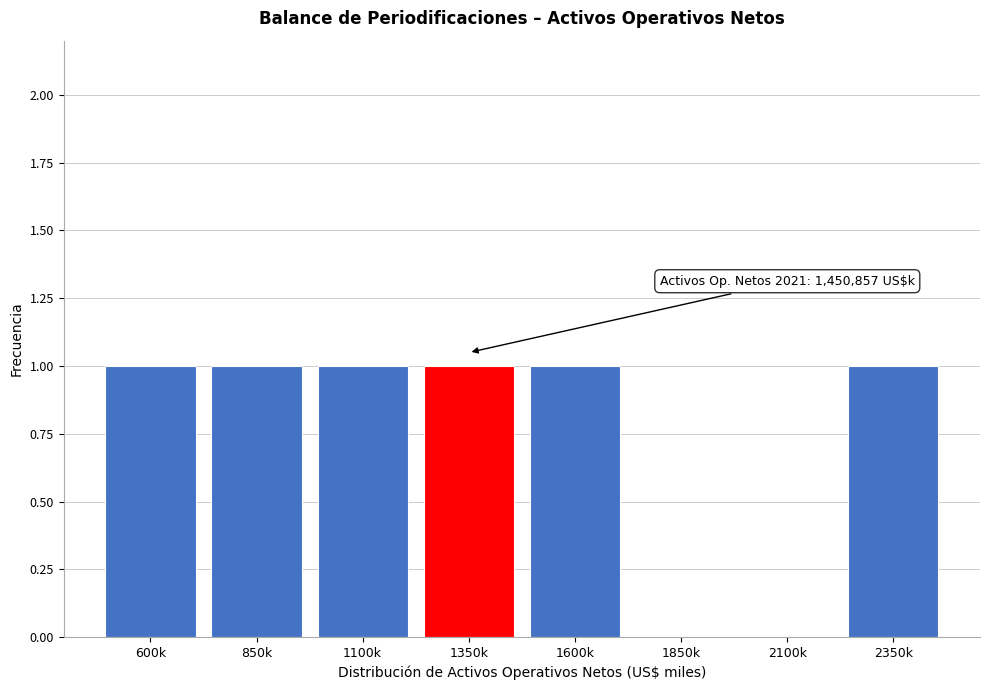

Reading right to left, list all the values displayed in this chart.

2350k=1	2100k=0	1850k=0	1600k=1	1350k=1	1100k=1	850k=1	600k=1